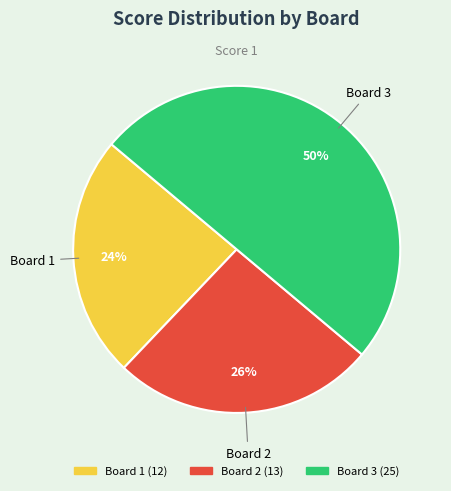

Which slice is the largest?

Board 3